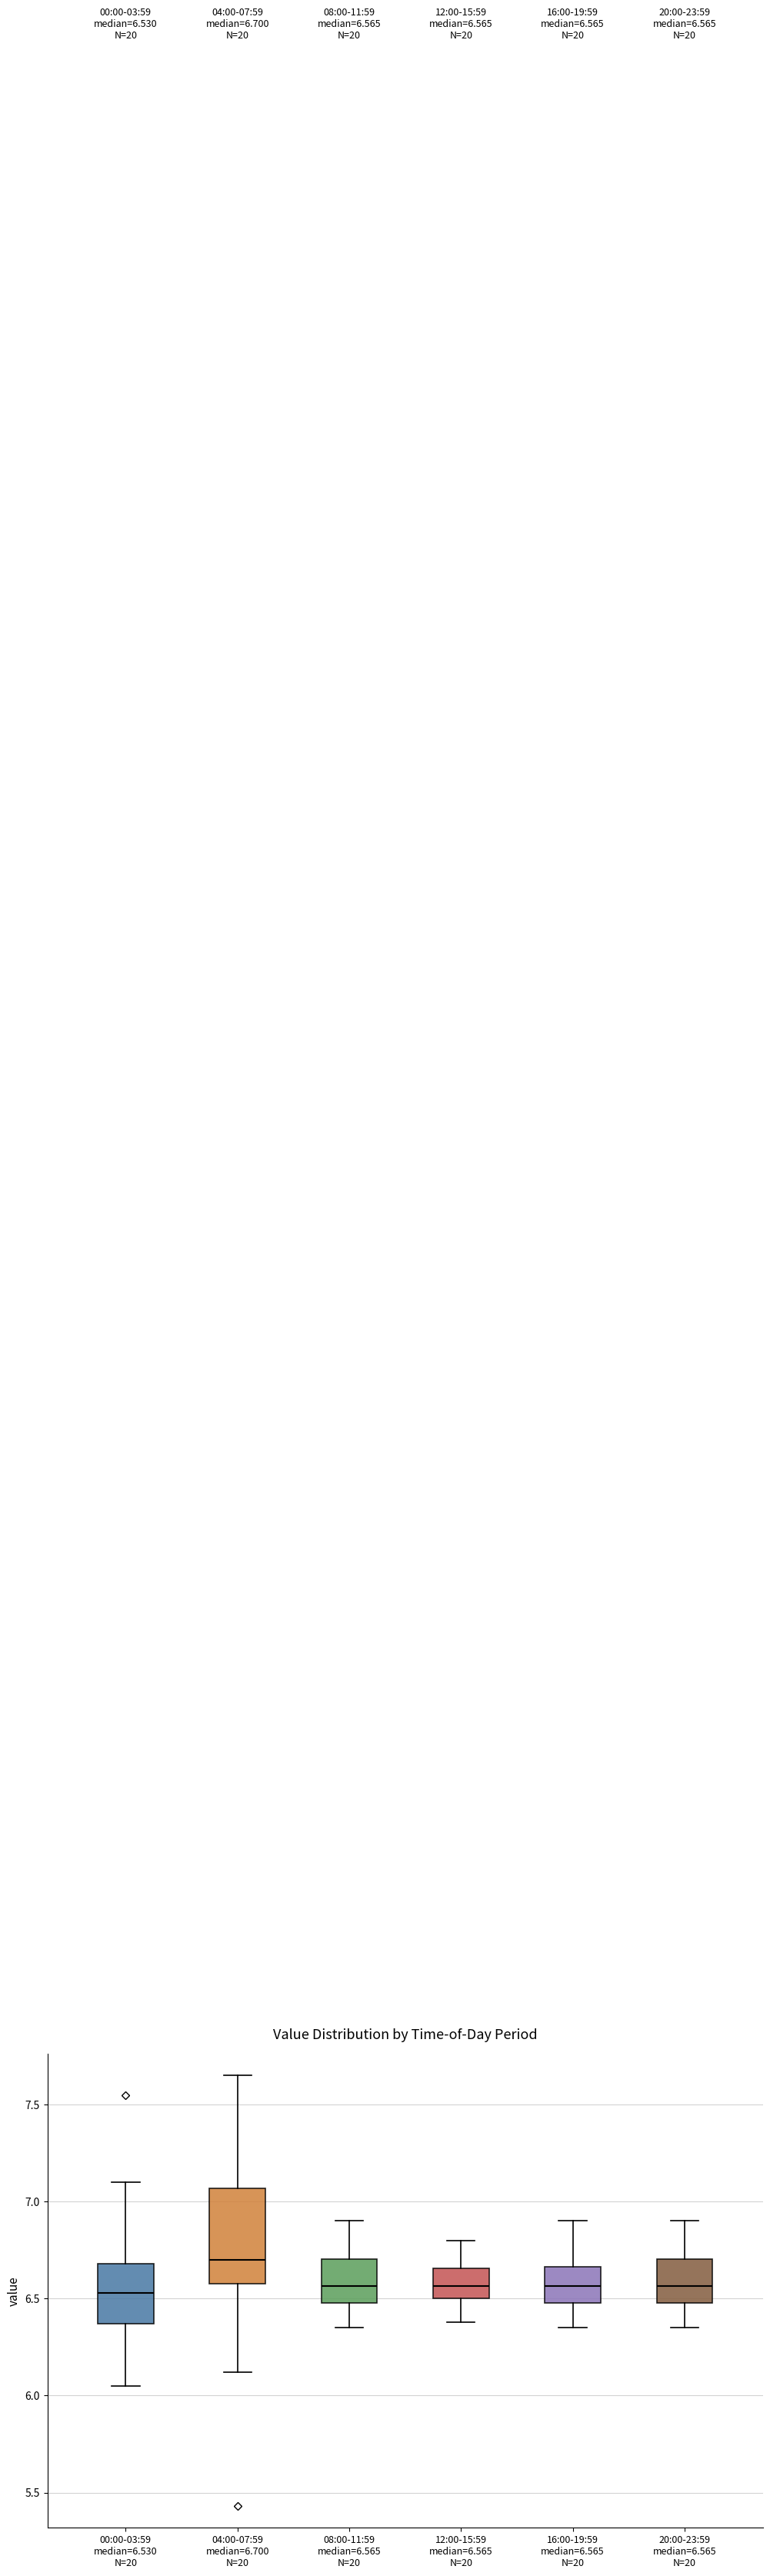

Which box's median line is the highest?

04:00-07:59 median=6.700 N=20